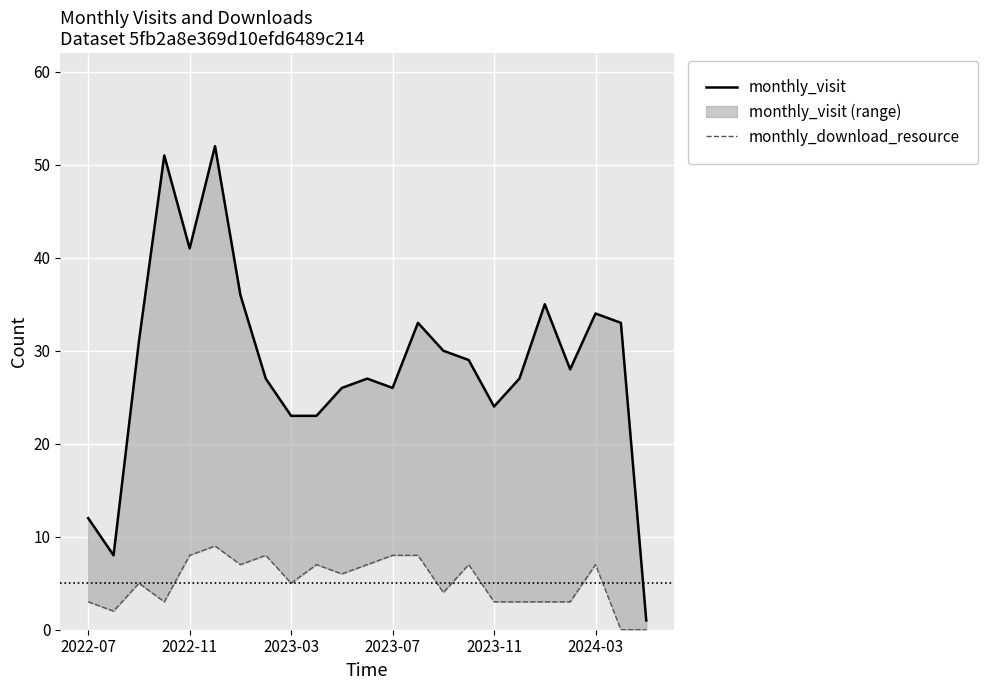

Reading left to right, what are all the values shown in this chart?

monthly_visit_line: 12	8	31	51	41	52	36	27	23	23	26	27	26	33	30	29	24	27	35	28	34	33	1
monthly_download_resource: 3	2	5	3	8	9	7	8	5	7	6	7	8	8	4	7	3	3	3	3	7	0	0